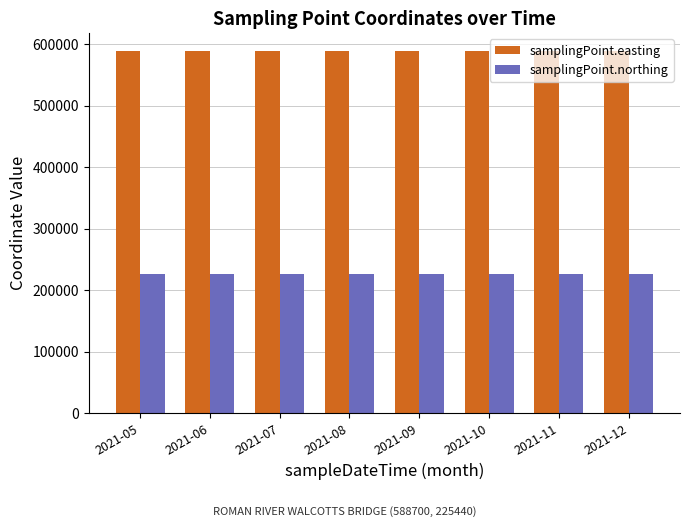

List the series in order of their peak value, lowest first.

samplingPoint.northing, samplingPoint.easting